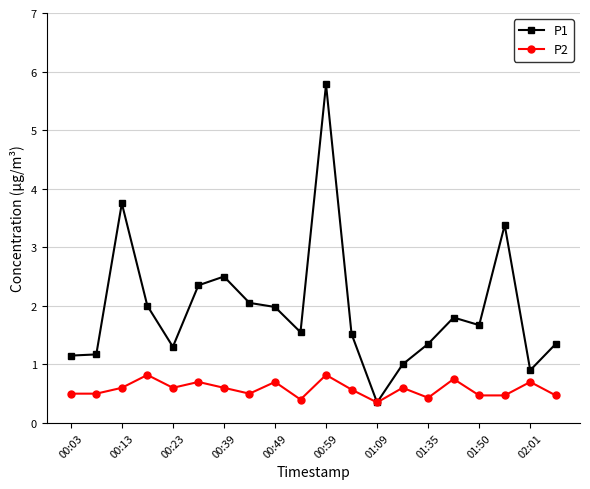

What is the value of the P2 point at the 9th from the left?

0.7